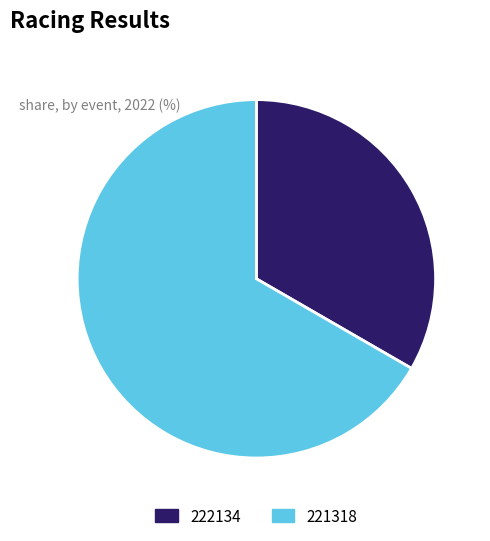

Approximately how many times larger is the value at 222134 compared to 221318?

0.5